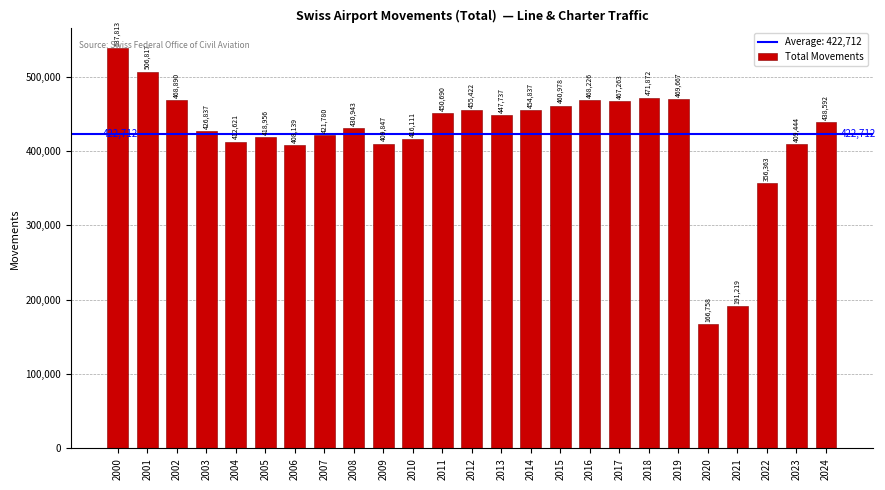

How many series are shown in this chart?

1